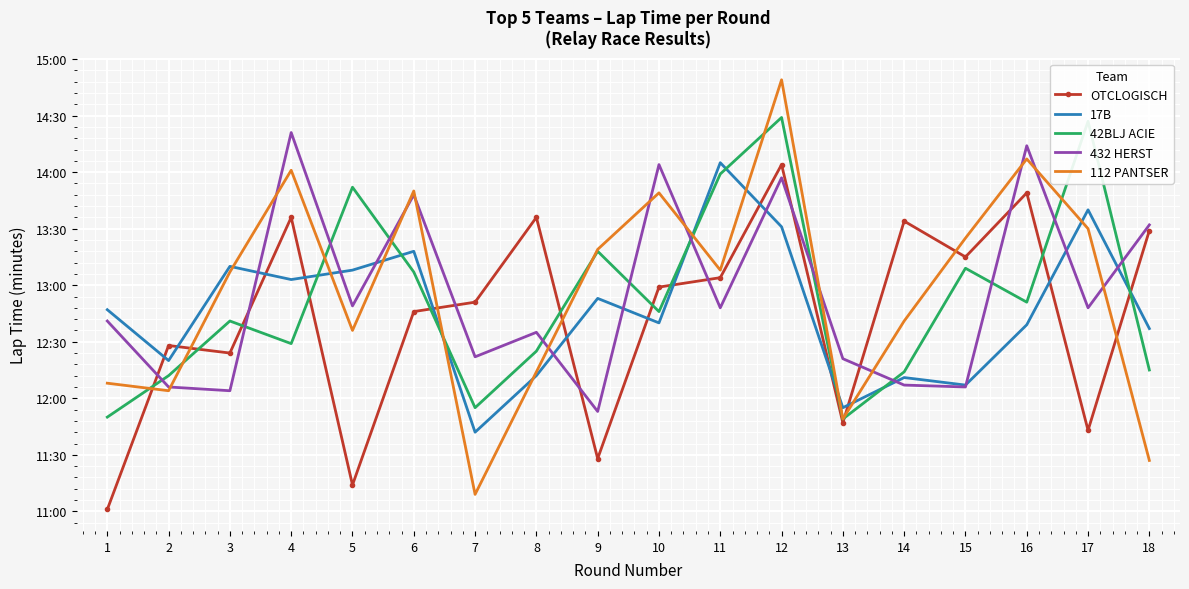

Where do 432 HERST and 42BLJ ACIE first cross each other?

1 and 2